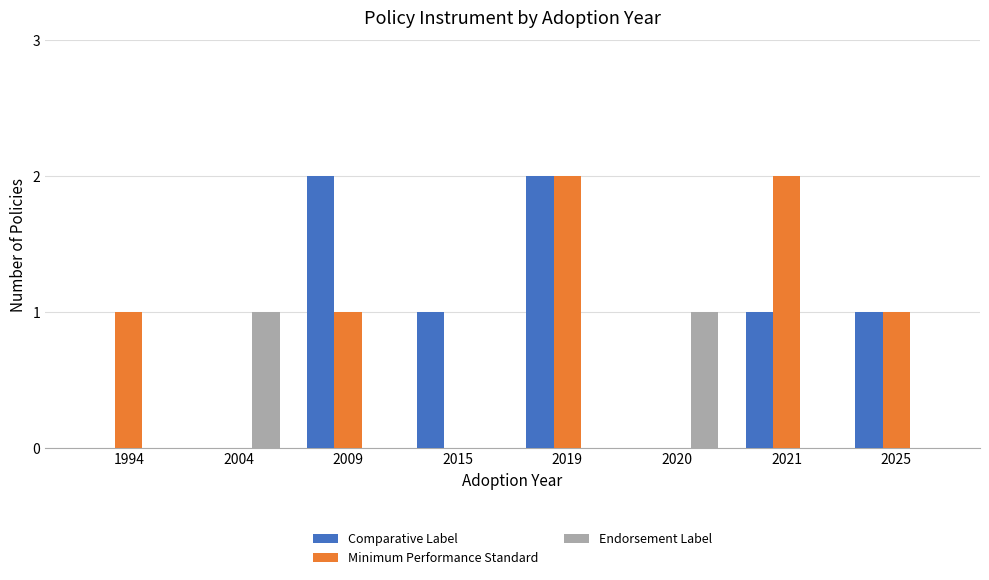

How many distinct data groups are displayed?

3